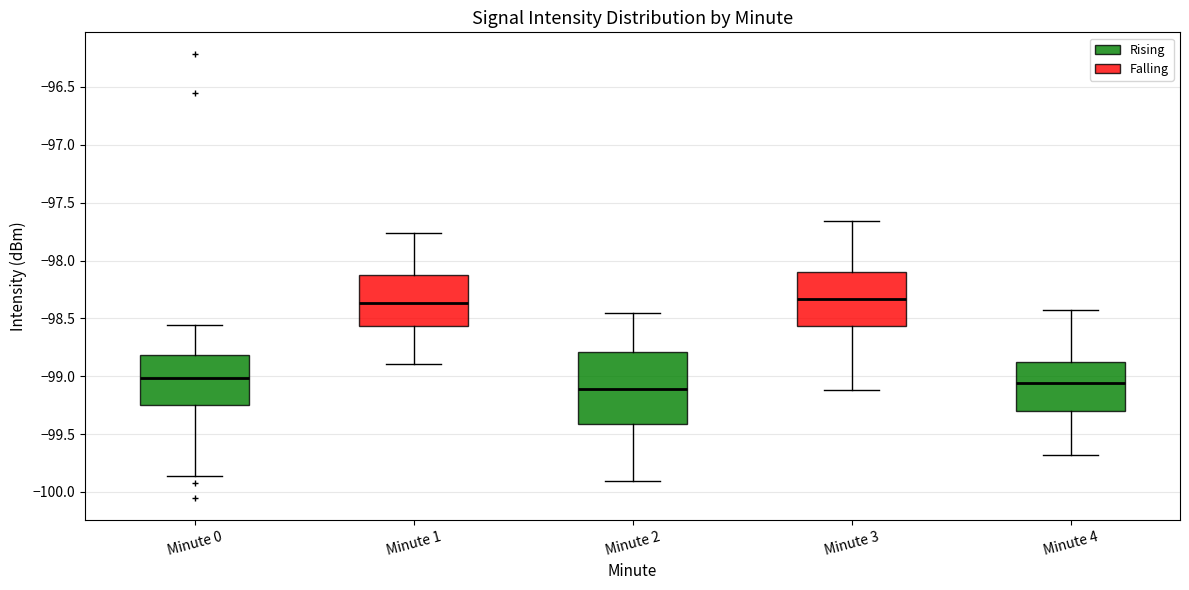

Where does the lower whisker of the box for Minute 3 end on the y-axis? The values are not printed on the chart, so give them approximately, as read against the axis.

-99.10